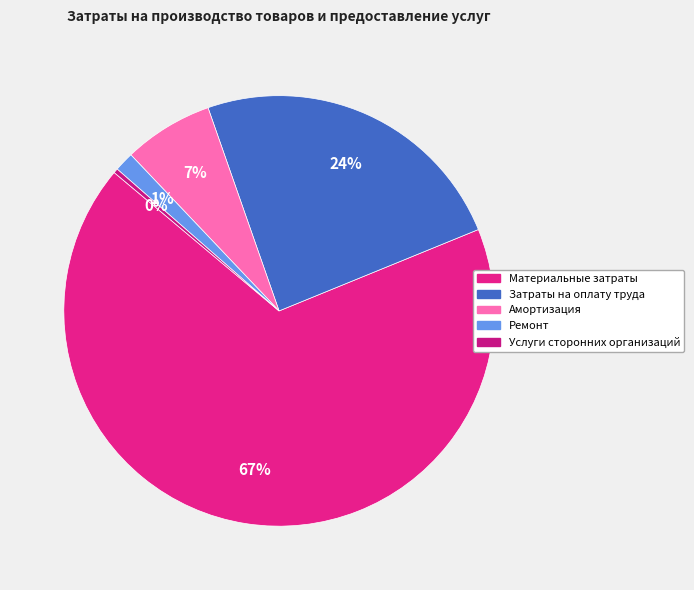

Rank the categories by value from lowest to highest.

Услуги сторонних организаций, Ремонт, Амортизация, Затраты на оплату труда, Материальные затраты